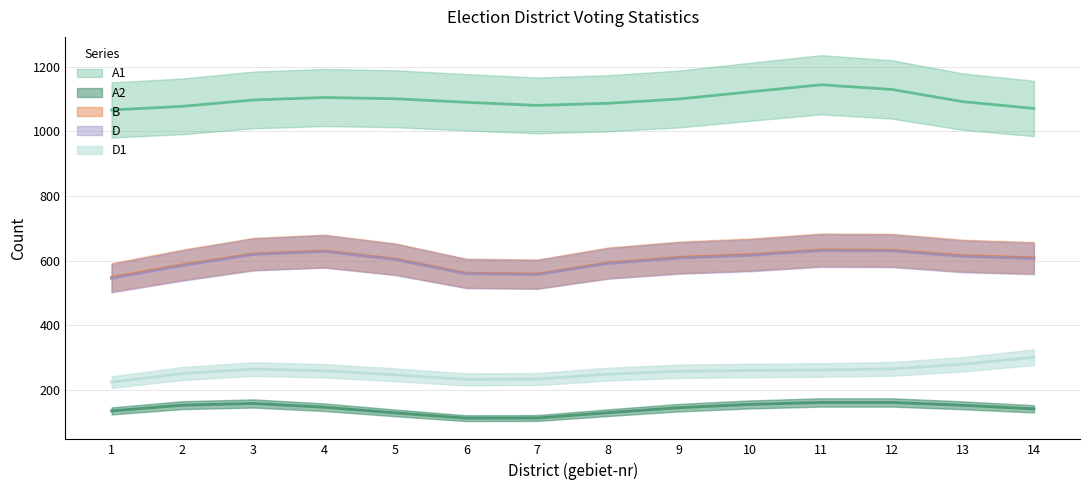

Rank the series by their maximum value, from lowest to highest.

A2, D1, D, B, A1